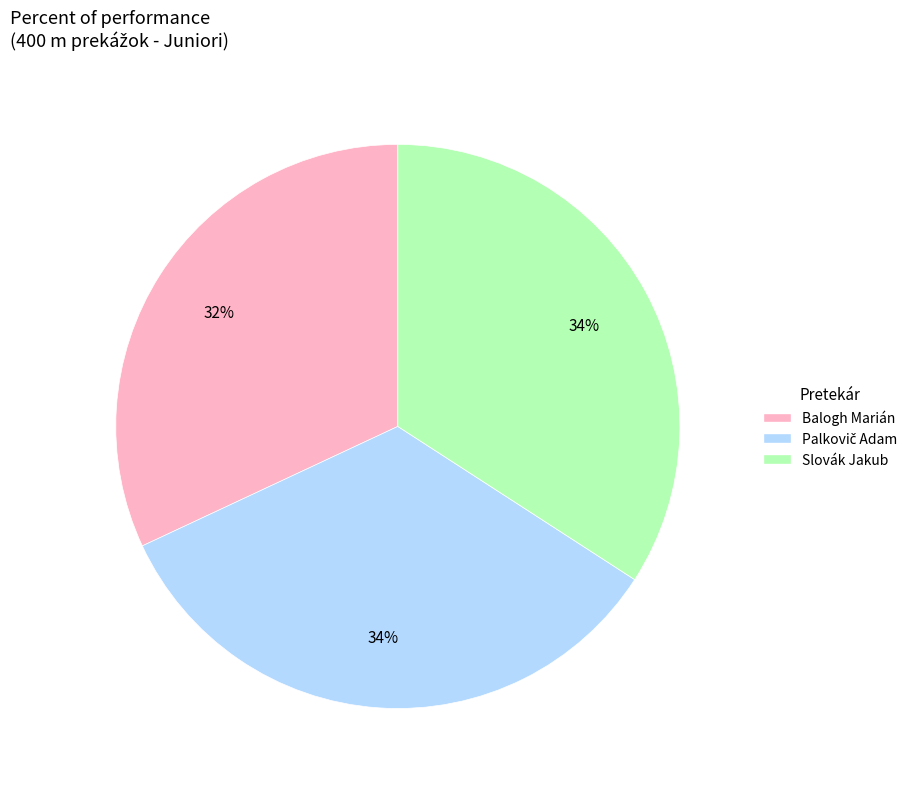

Count the number of slices in the pie.

3